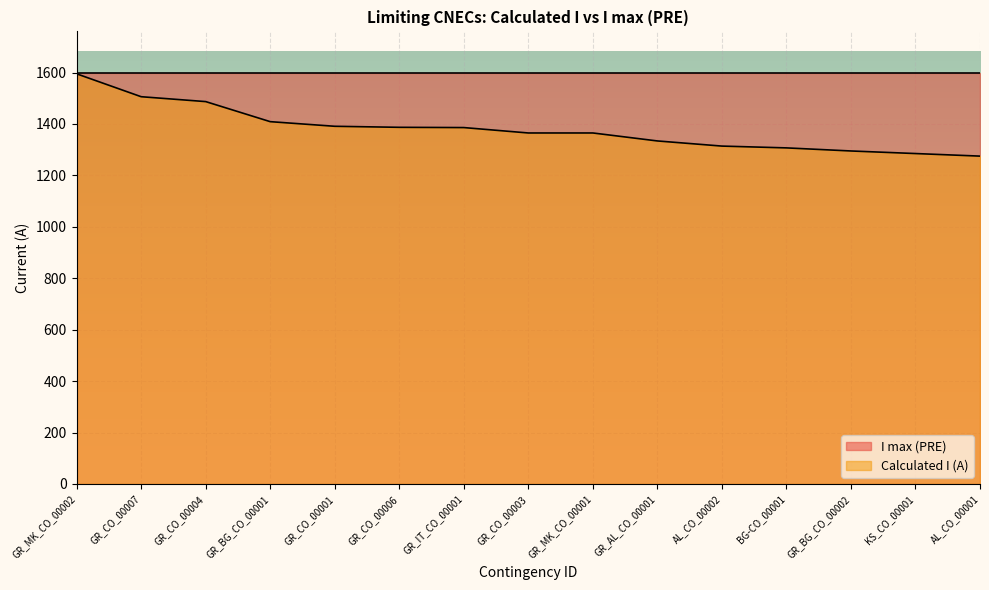

The chart shows a value of 851 at GR_CO_00003. True or false?

False